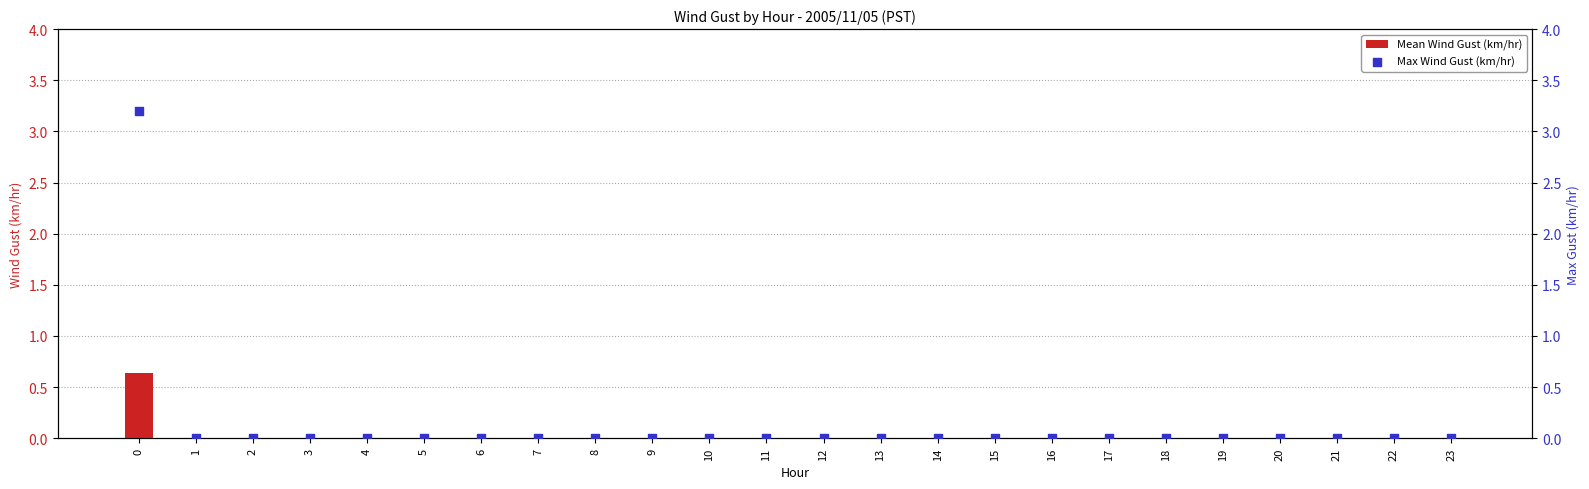

Which series has the largest total across all categories?

Max Wind Gust (km/hr)